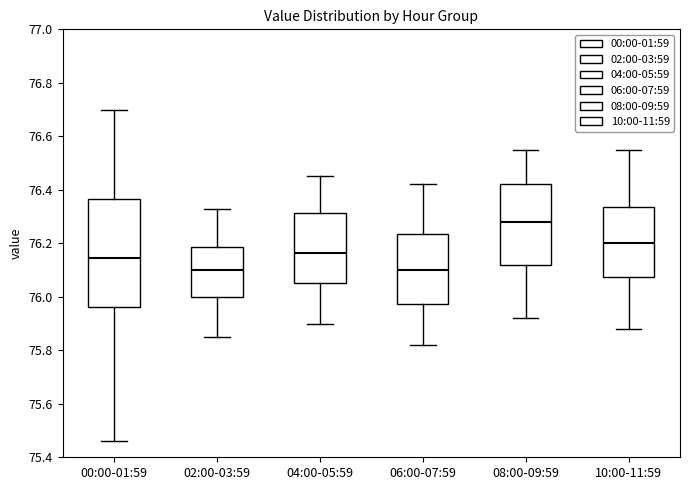

Which box is the tallest, from its lower edge to its upper edge?

00:00-01:59